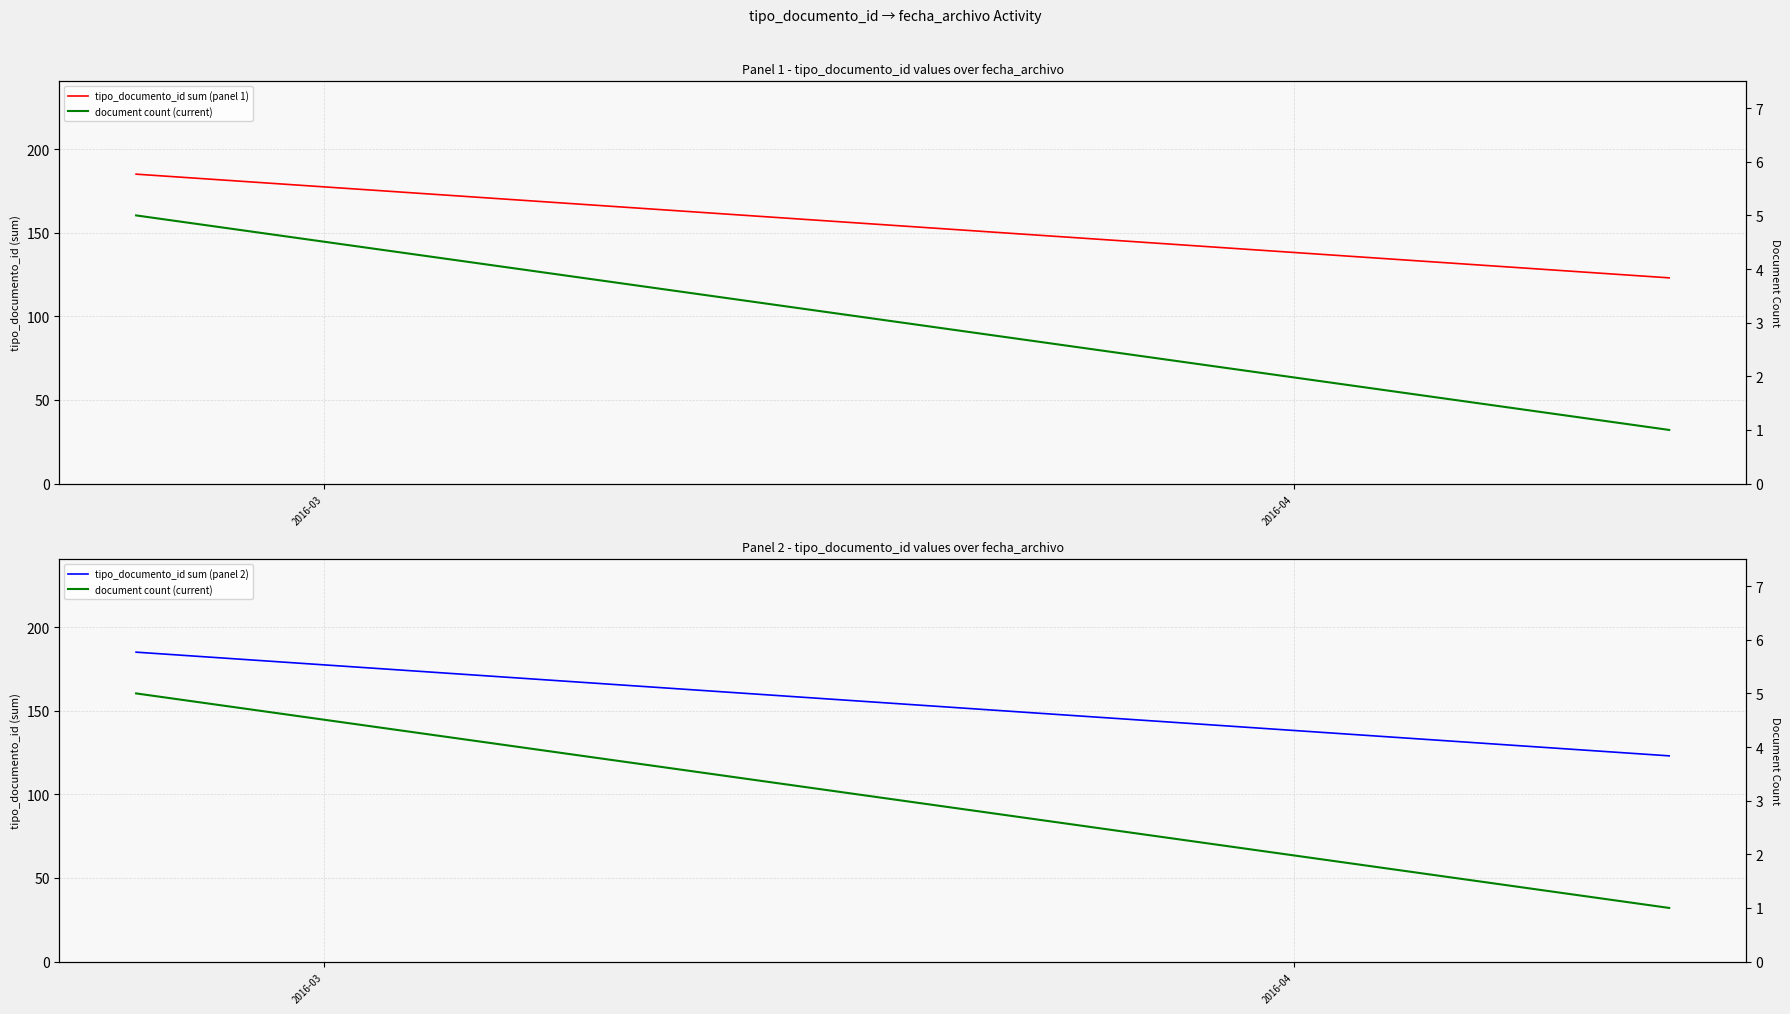

Rank the categories by document count (current) value from lowest to highest.

2016-04, 2016-03